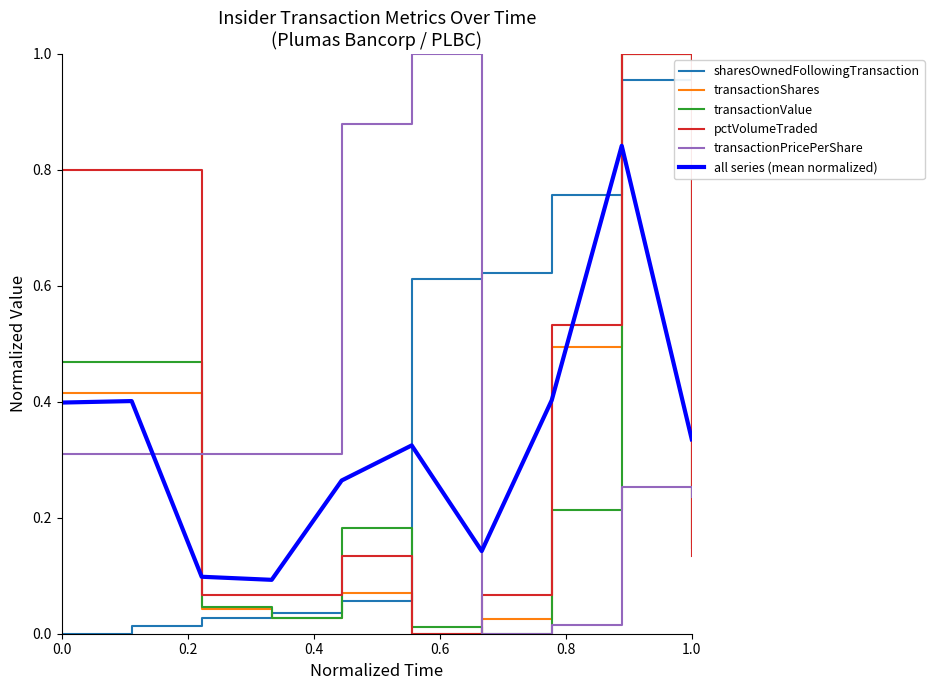

Which series has the largest total across all categories?

sharesOwnedFollowingTransaction